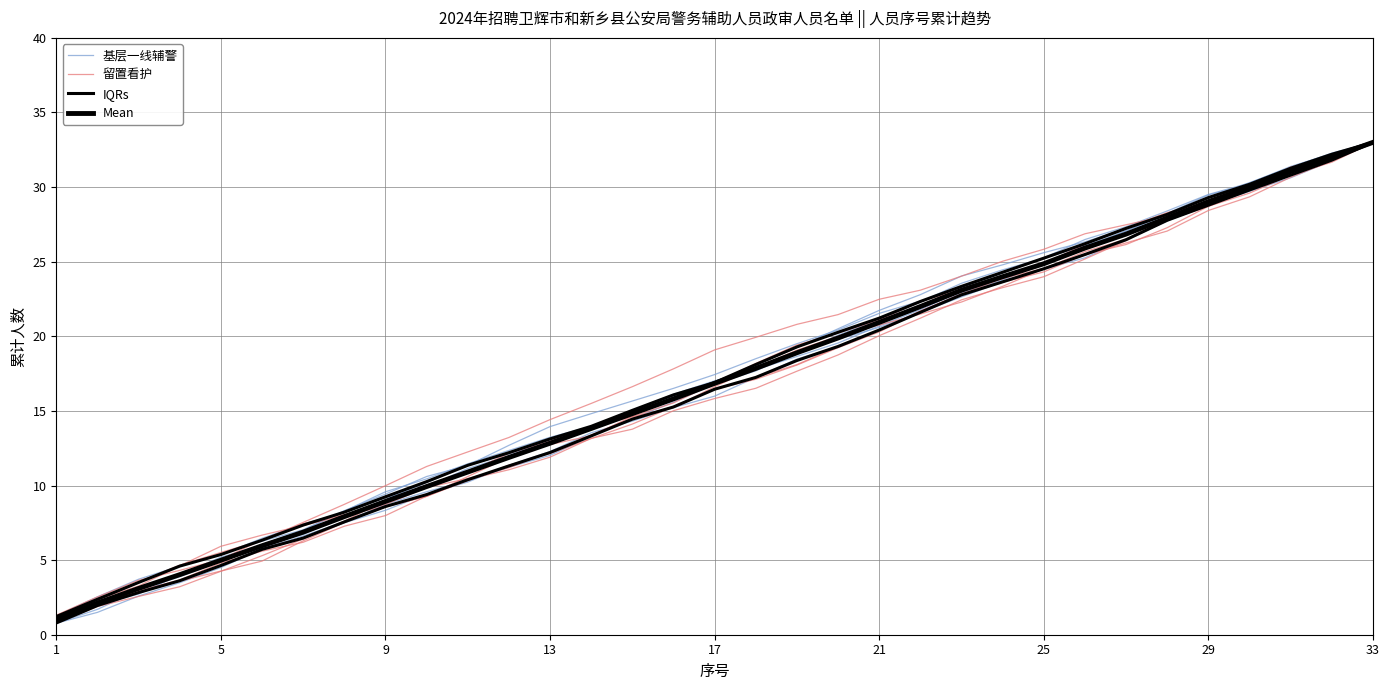

What is the sum of all IQRs values?

568.8